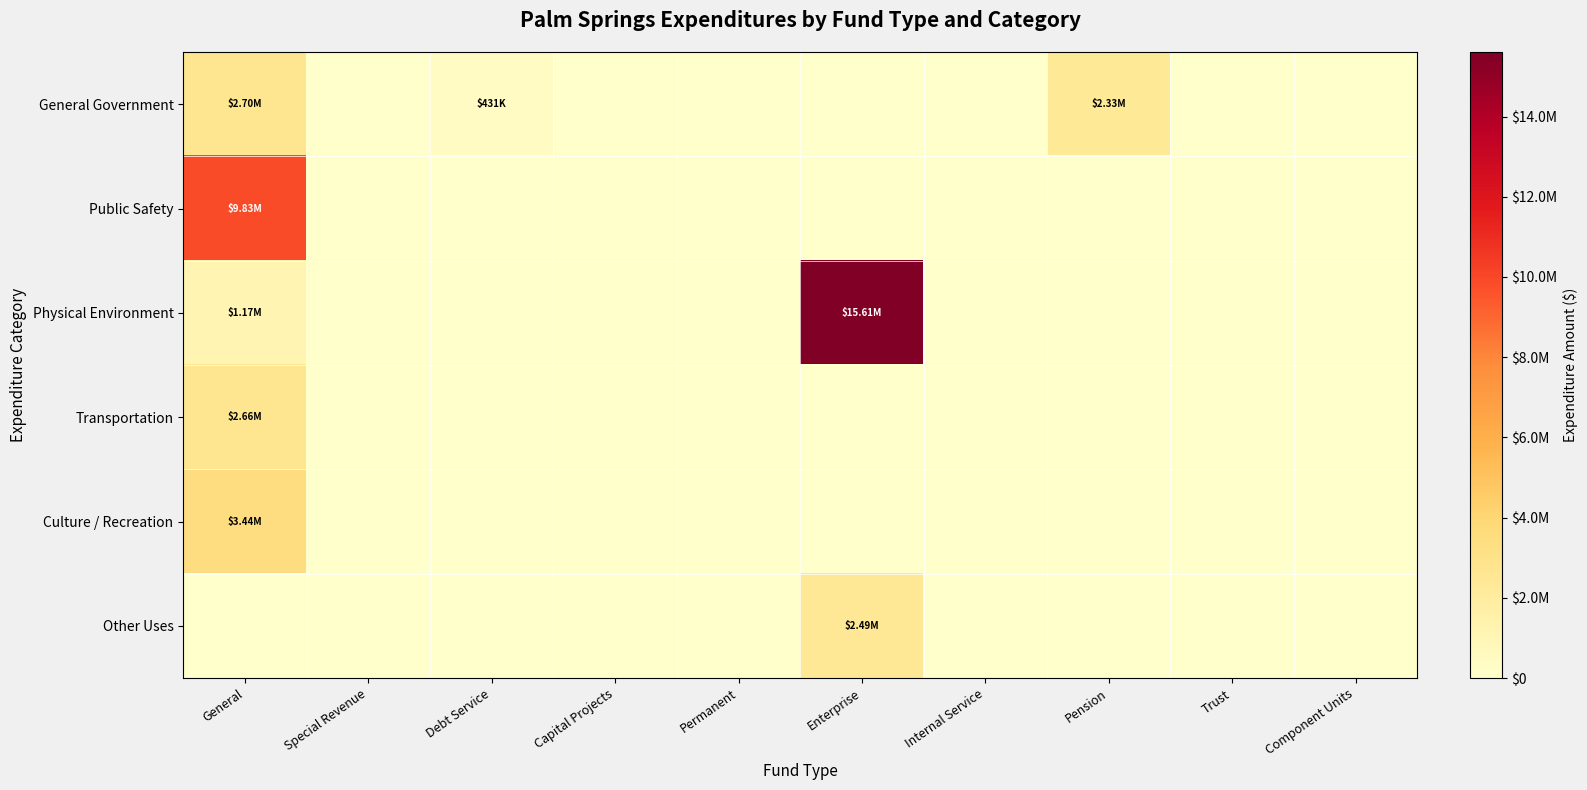

Reading left to right, extract all data points from this chart.

General Government: General=2696862	Special Revenue=0	Debt Service=430916	Capital Projects=0	Permanent=0	Enterprise=0	Internal Service=0	Pension=2334593	Trust=0	Component Units=0
Public Safety: General=9830733	Special Revenue=0	Debt Service=0	Capital Projects=0	Permanent=0	Enterprise=0	Internal Service=0	Pension=0	Trust=0	Component Units=0
Physical Environment: General=1173626	Special Revenue=0	Debt Service=0	Capital Projects=0	Permanent=0	Enterprise=15608264	Internal Service=0	Pension=0	Trust=0	Component Units=0
Transportation: General=2655036	Special Revenue=0	Debt Service=0	Capital Projects=0	Permanent=0	Enterprise=0	Internal Service=0	Pension=0	Trust=0	Component Units=0
Culture / Recreation: General=3435949	Special Revenue=0	Debt Service=0	Capital Projects=0	Permanent=0	Enterprise=0	Internal Service=0	Pension=0	Trust=0	Component Units=0
Other Uses: General=0	Special Revenue=0	Debt Service=0	Capital Projects=0	Permanent=0	Enterprise=2490099	Internal Service=0	Pension=0	Trust=0	Component Units=0